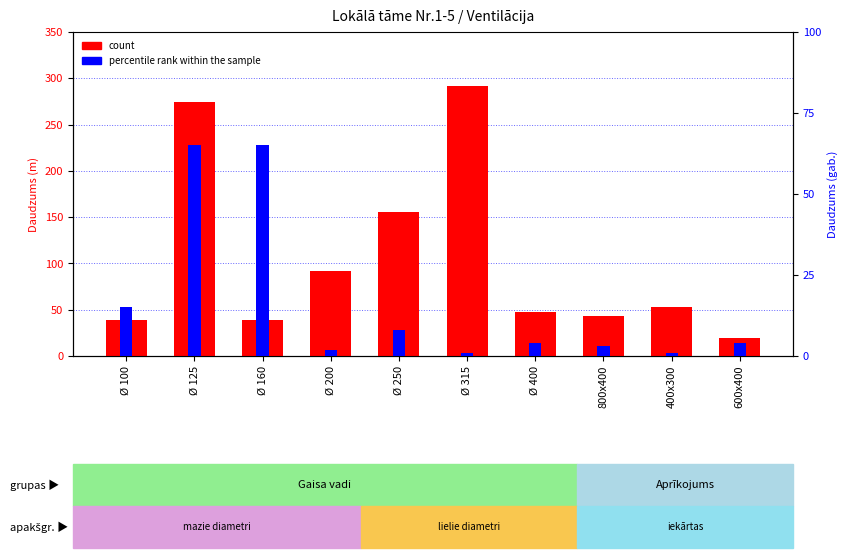

What is the value of the percentile rank within the sample bar at the 3rd from the left?

65